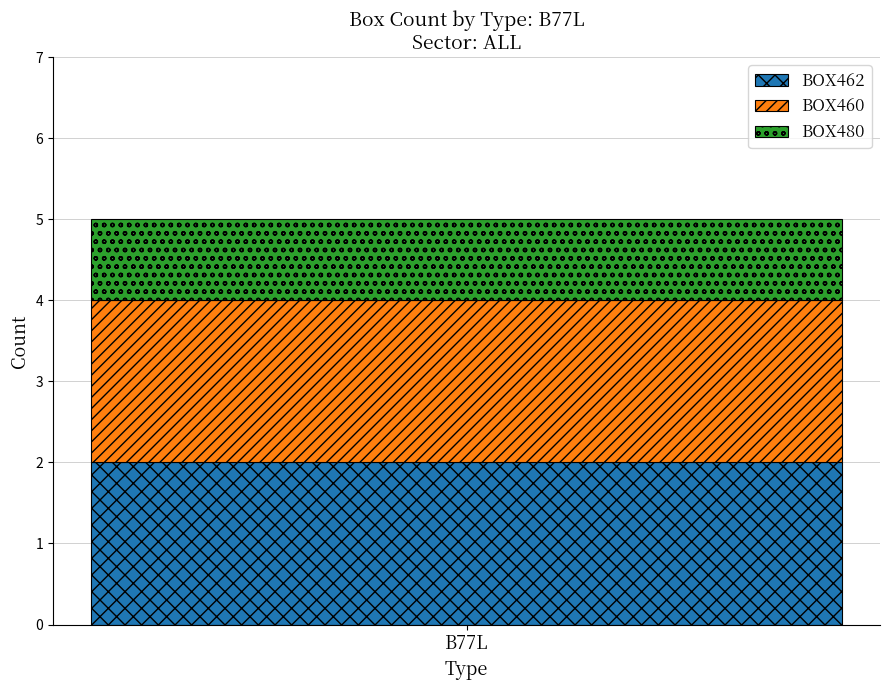

The value of BOX462 at B77L is 3. True or false?

False